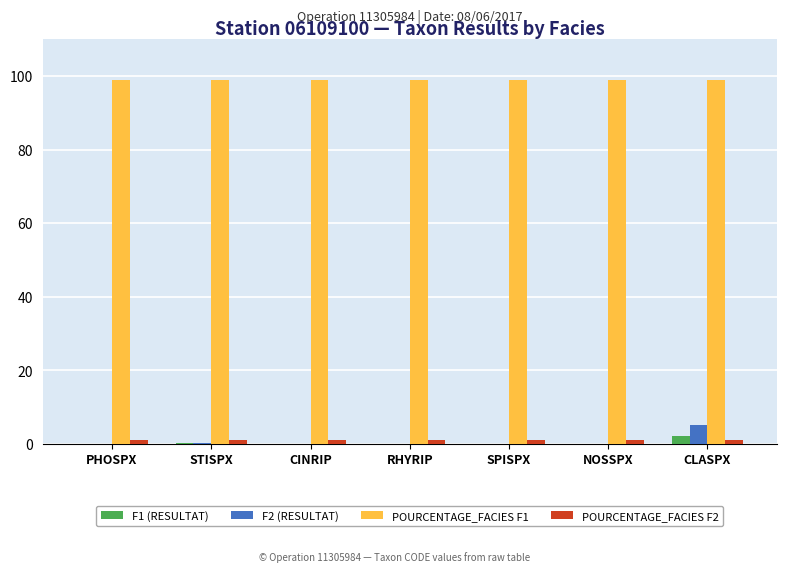

The value of F1 (RESULTAT) at SPISPX is 0.0. True or false?

True